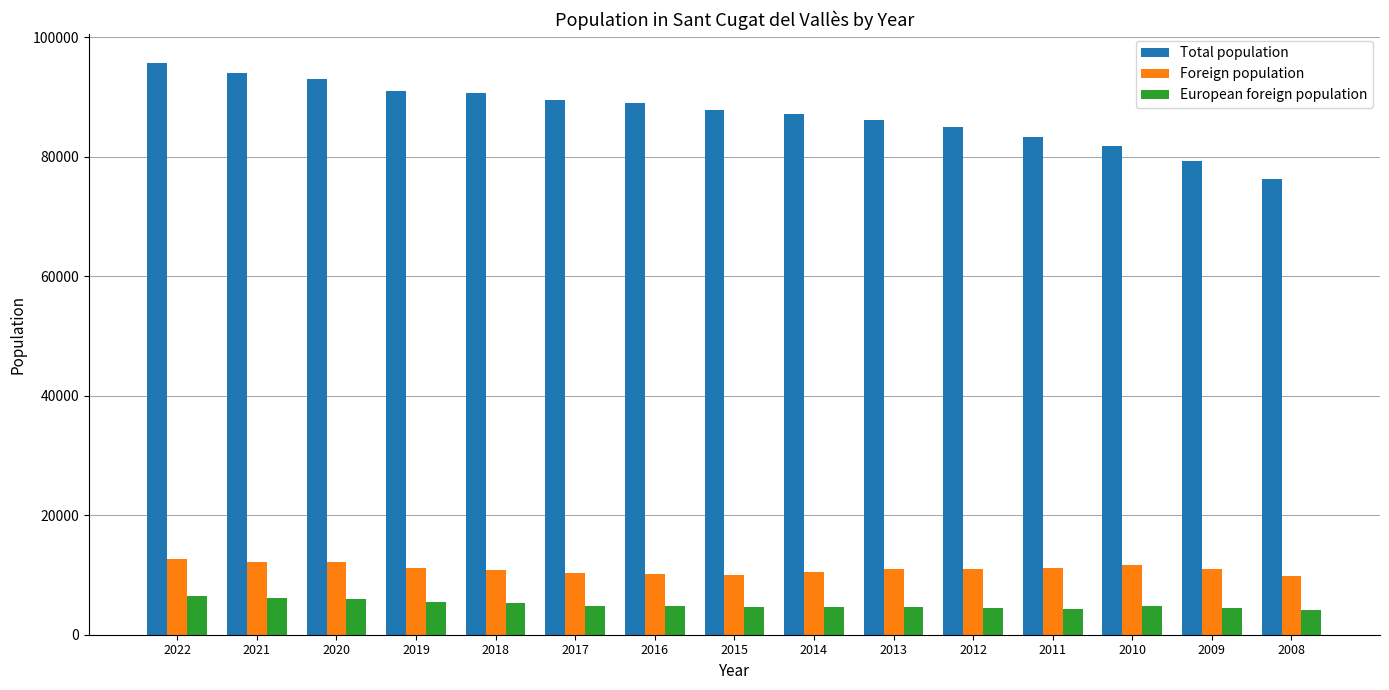

Rank the series by their maximum value, from lowest to highest.

European foreign population, Foreign population, Total population